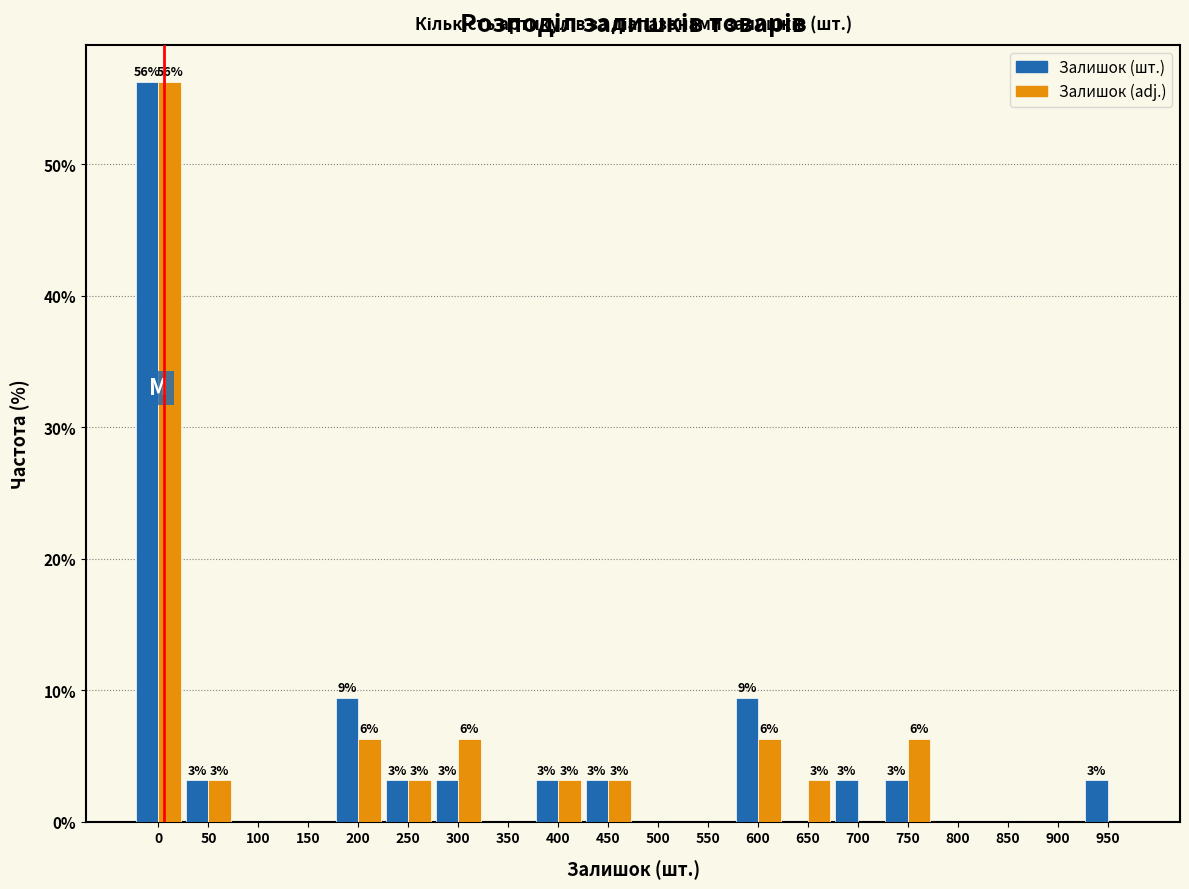

What are all the series names shown in the legend?

Залишок (шт.), Залишок (adj.)